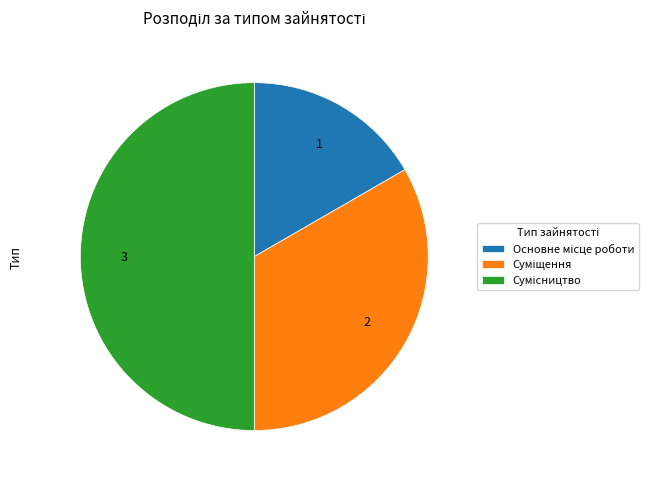

Which slice is the smallest?

Основне місце роботи